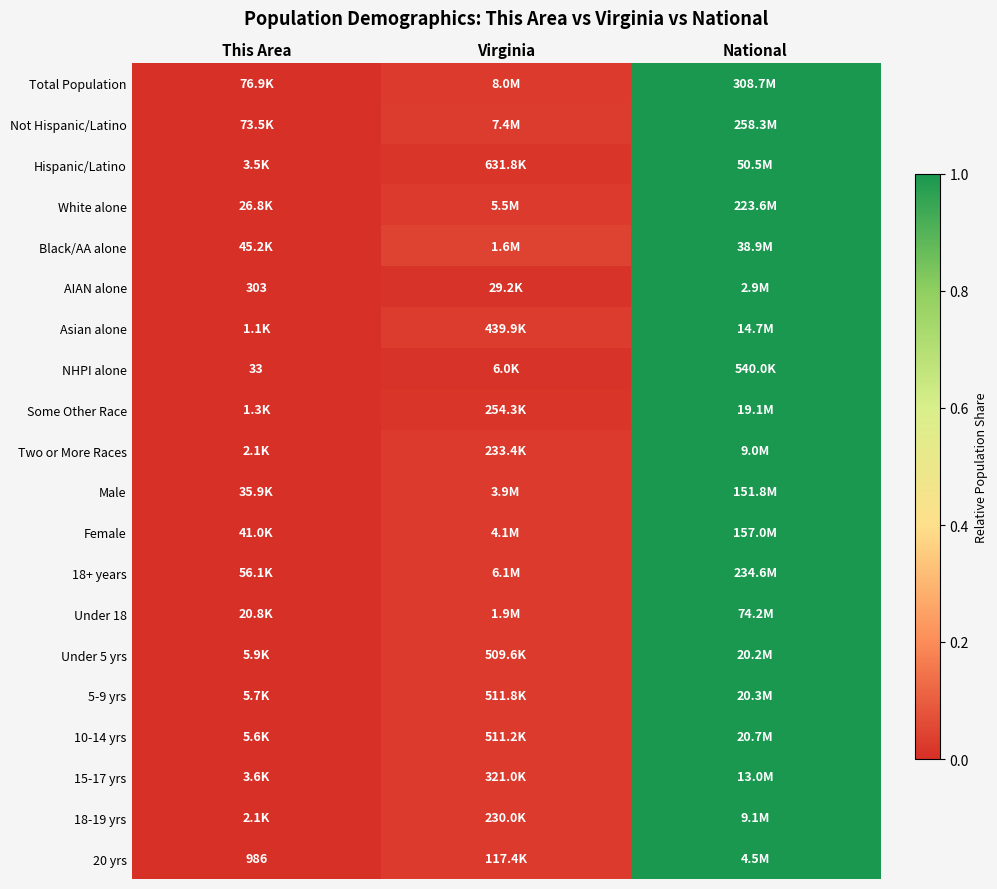

Where is AIAN alone nearest to the value 0?

This Area